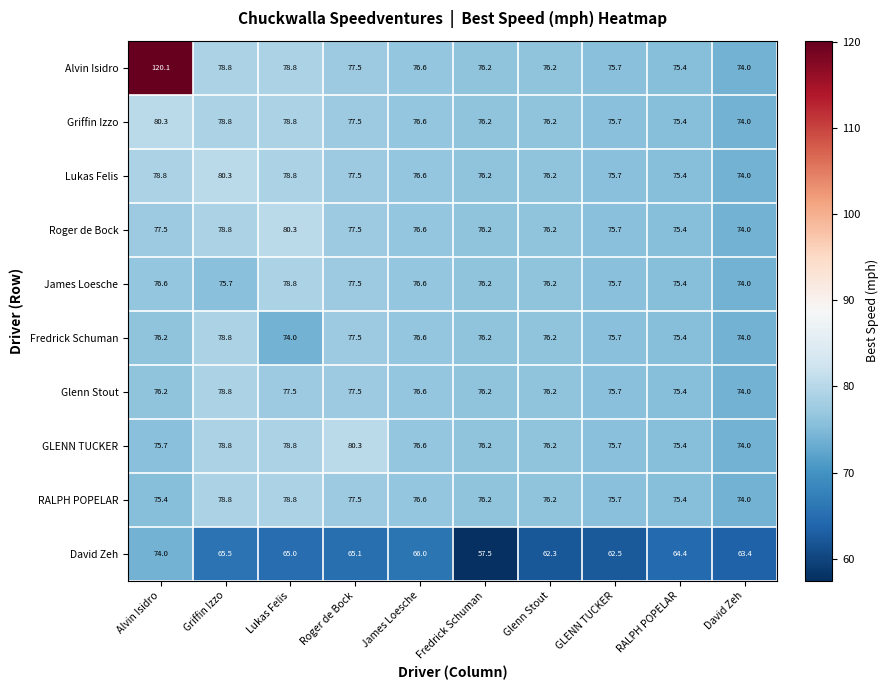

What is the maximum value shown in the chart?

120.1